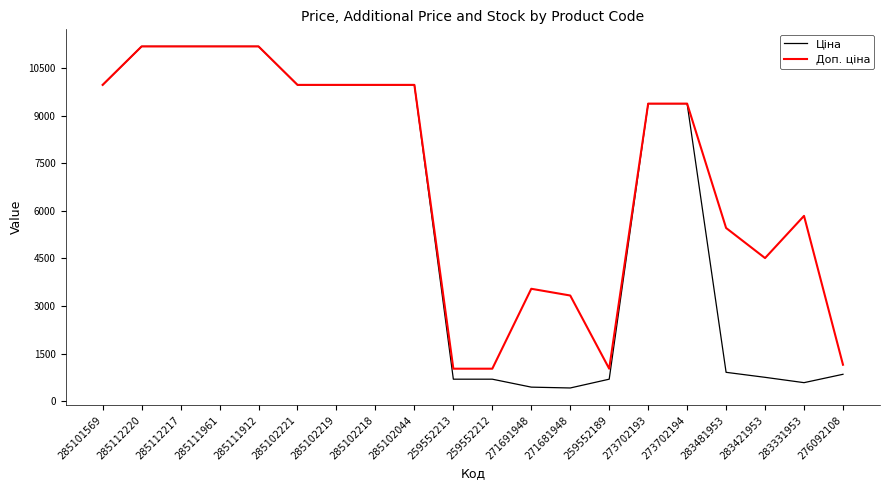

Is it true that Ціна equals 6266.3 at 285102218?

False